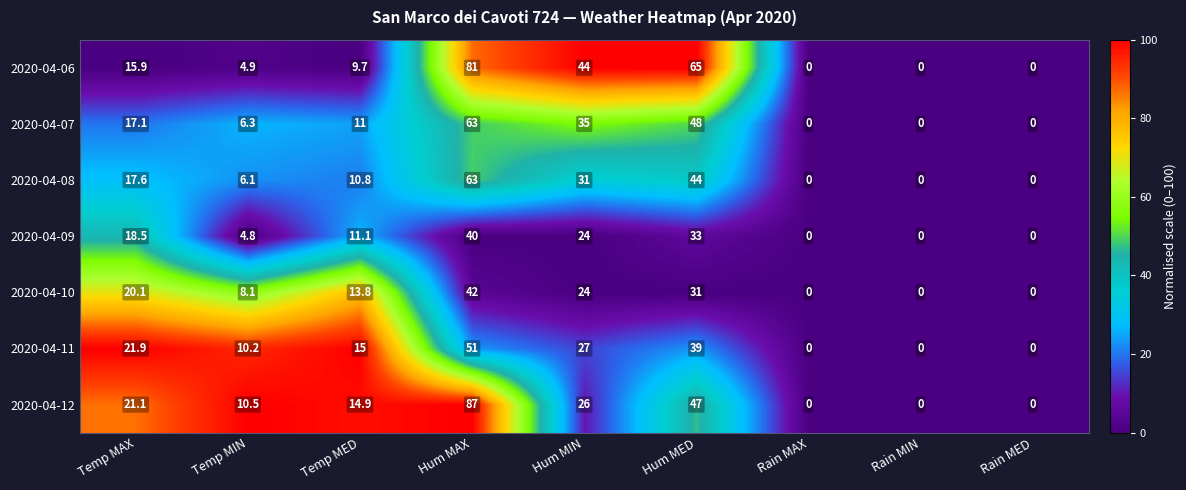

How many values in the 2020-04-10 series are below 13?

4